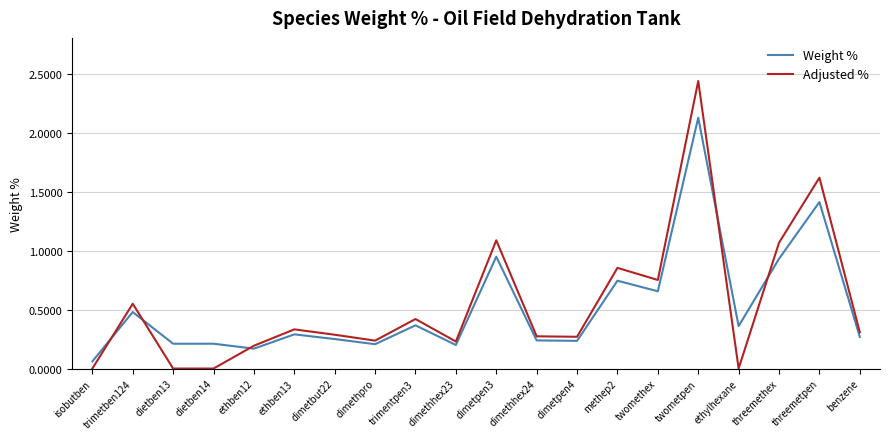

At which category is the sum across all series the highest?

twometpen